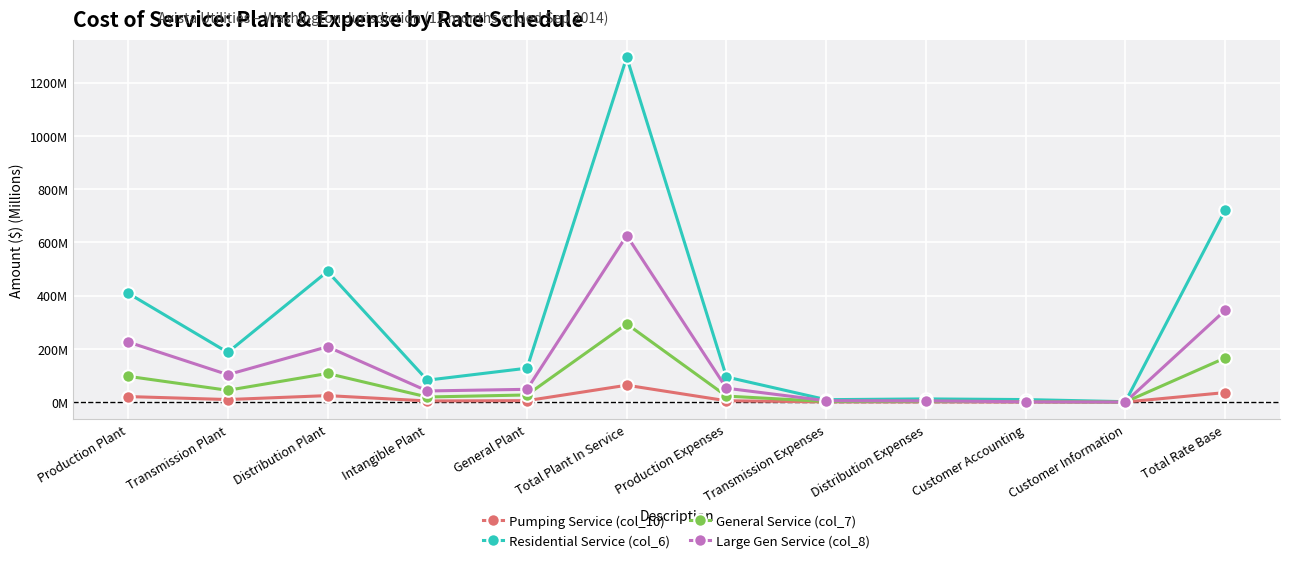

Where is the first local maximum for General Service (col_7)?

Distribution Plant